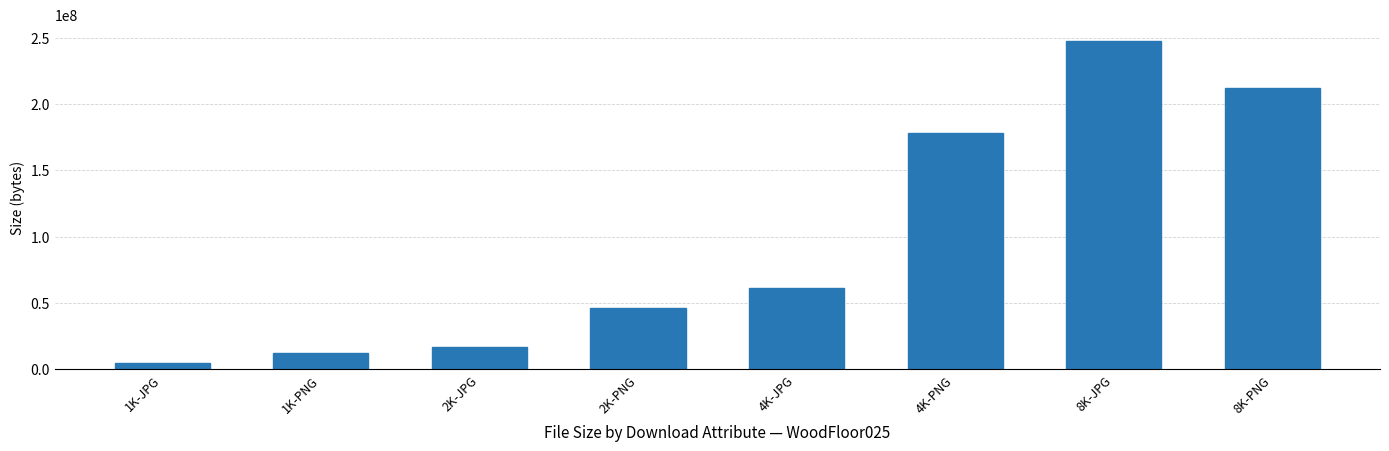

Reading right to left, list all the values displayed in this chart.

8K-PNG=211879631	8K-JPG=247504469	4K-PNG=178373617	4K-JPG=61559718	2K-PNG=46282905	2K-JPG=16655631	1K-PNG=12700920	1K-JPG=5096857